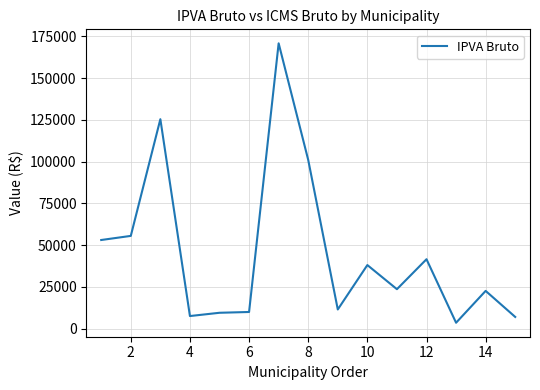

What is the difference between the maximum and minimum values?

167274.1